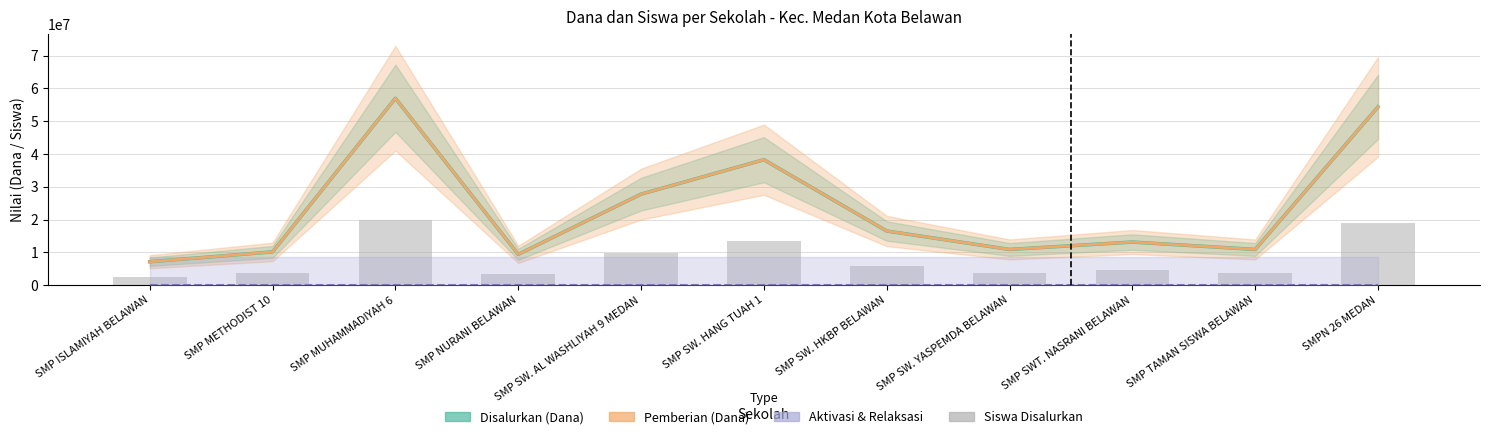

Reading left to right, list all the values displayed in this chart.

Disalurkan (Dana): 7125000.0	10125000.0	57000000.0	9375000.0	27750000.0	38250000.0	16500000.0	10875000.0	13125000.0	10875000.0	54375000.0
Pemberian (Dana): 7125000.0	10125000.0	57000000.0	9375000.0	27750000.0	38250000.0	16500000.0	10875000.0	13125000.0	10875000.0	54375000.0
Aktivasi & Relaksasi: 0.0	0.0	0.0	0.0	0.0	0.0	0.0	0.0	0.0	0.0	0.0
Siswa Disalurkan: 2493750.0	3543750.0	19950000.0	3281250.0	9712500.0	13387500.0	5775000.0	3806250.0	4593750.0	3806250.0	19031250.0